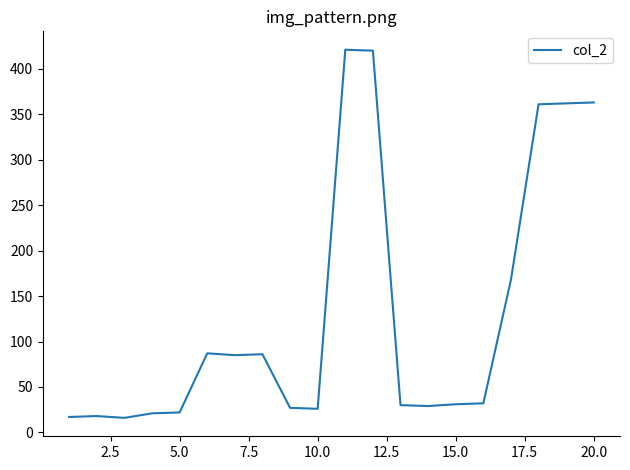

What is the value of the 15th point from the left?

31